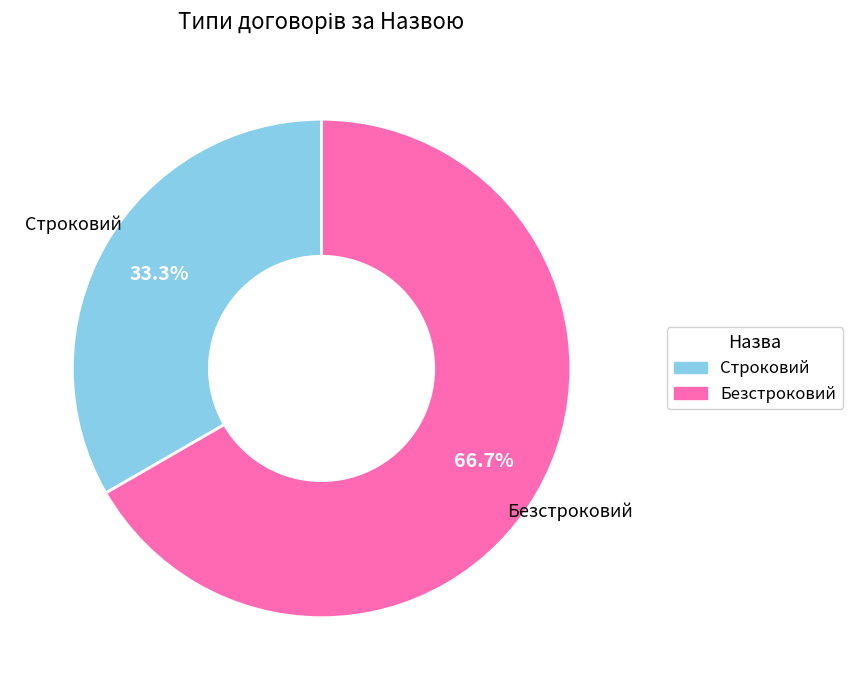

To the nearest percent, what is the difference between the largest and smallest slice percentages?

33%